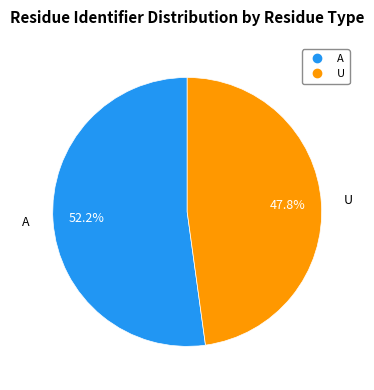

Which category has the biggest portion of the pie?

A